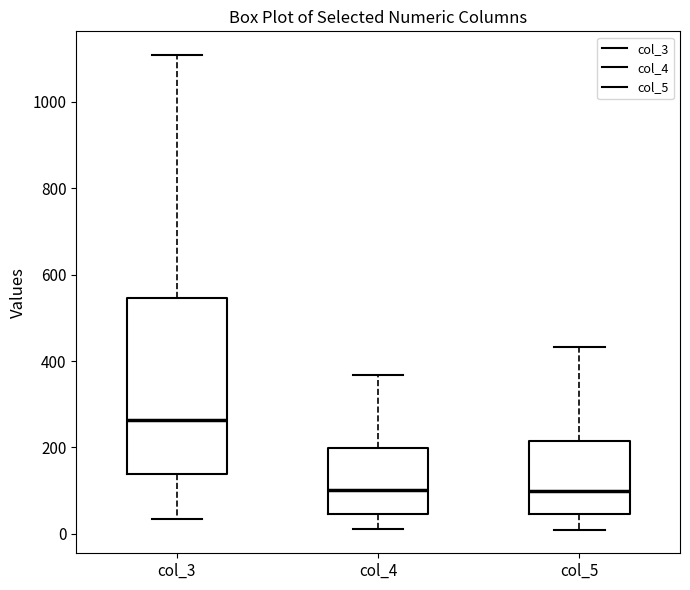

Reading left to right, read every box against the y-axis: the position of its median line, the range the box covers, and the ends of its whiskers. The values are not printed on the chart, so give them approximately, as read against the axis.

col_3: median 260, box 140 to 540, whiskers 40 to 1100
col_4: median 100, box 40 to 200, whiskers 20 to 360
col_5: median 100, box 40 to 220, whiskers 20 to 440